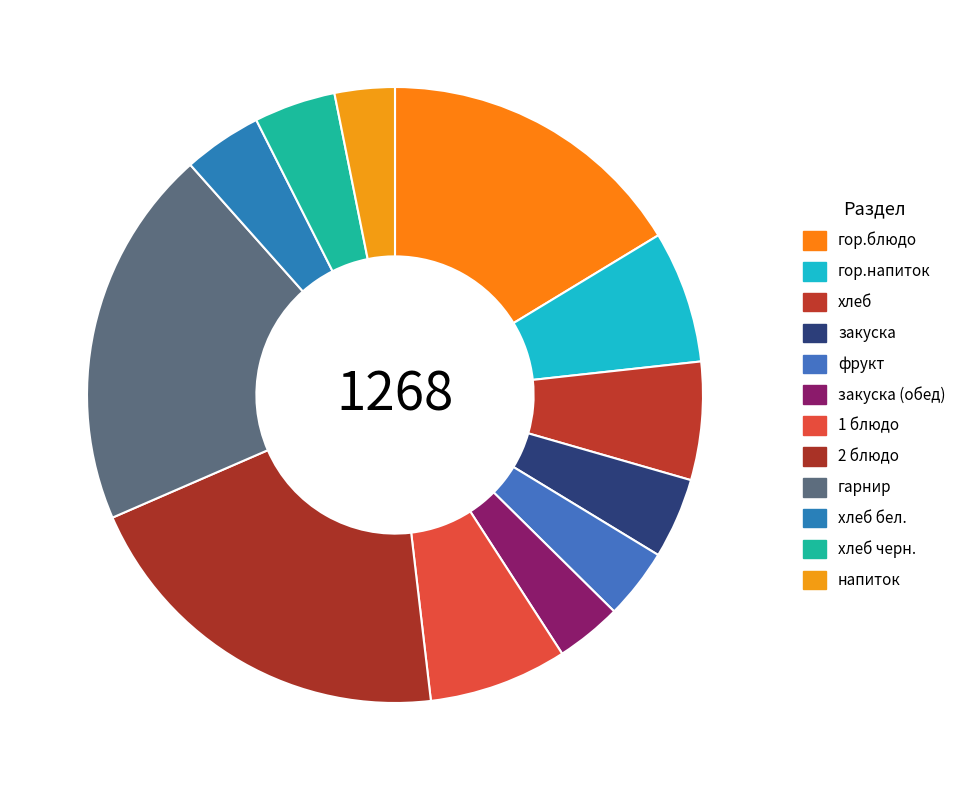

How many segments does this pie chart have?

12